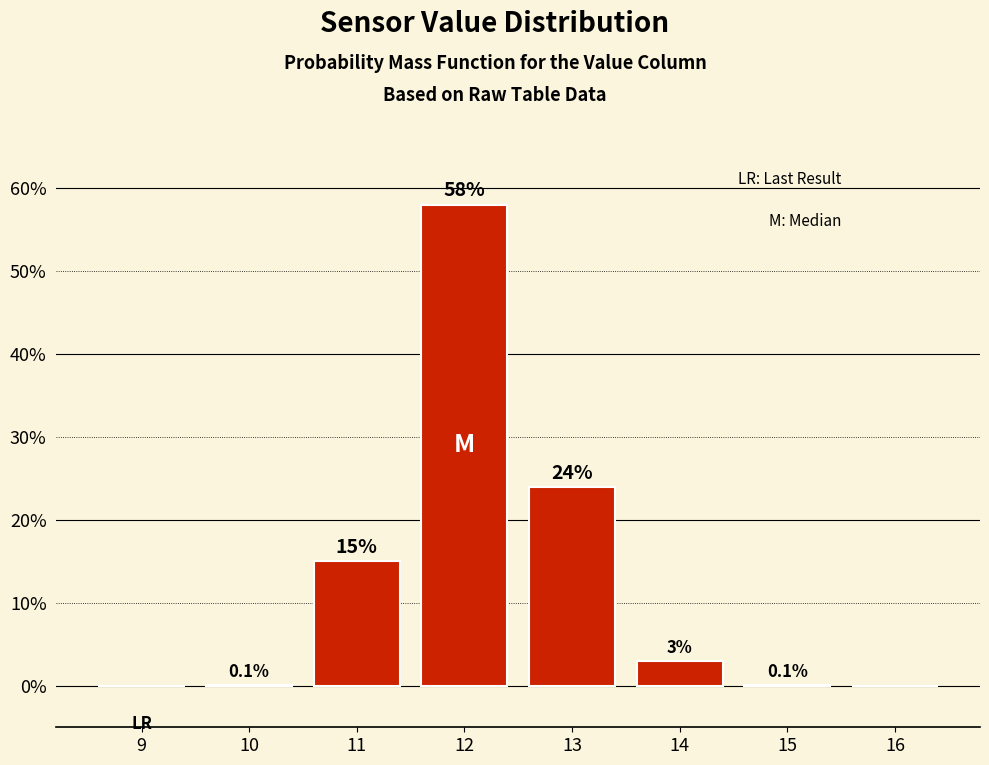

Reading left to right, transcribe all the data shown in this chart.

9=0.0	10=0.1	11=15.0	12=58.0	13=24.0	14=3.0	15=0.1	16=0.0